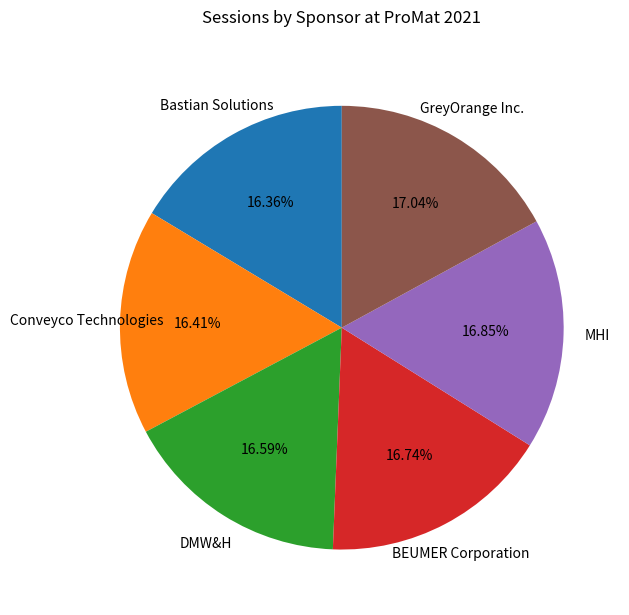

Does any single category account for the majority?

No